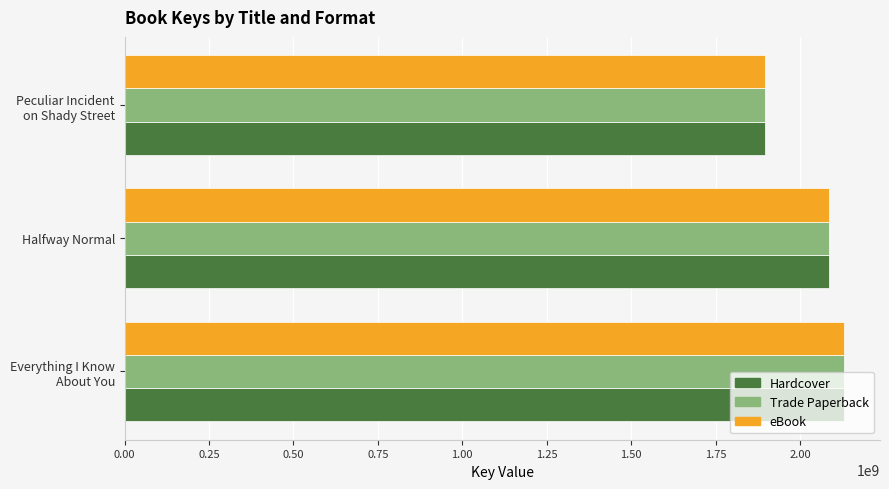

At which label is Trade Paperback closest to 2013316688?

Halfway Normal